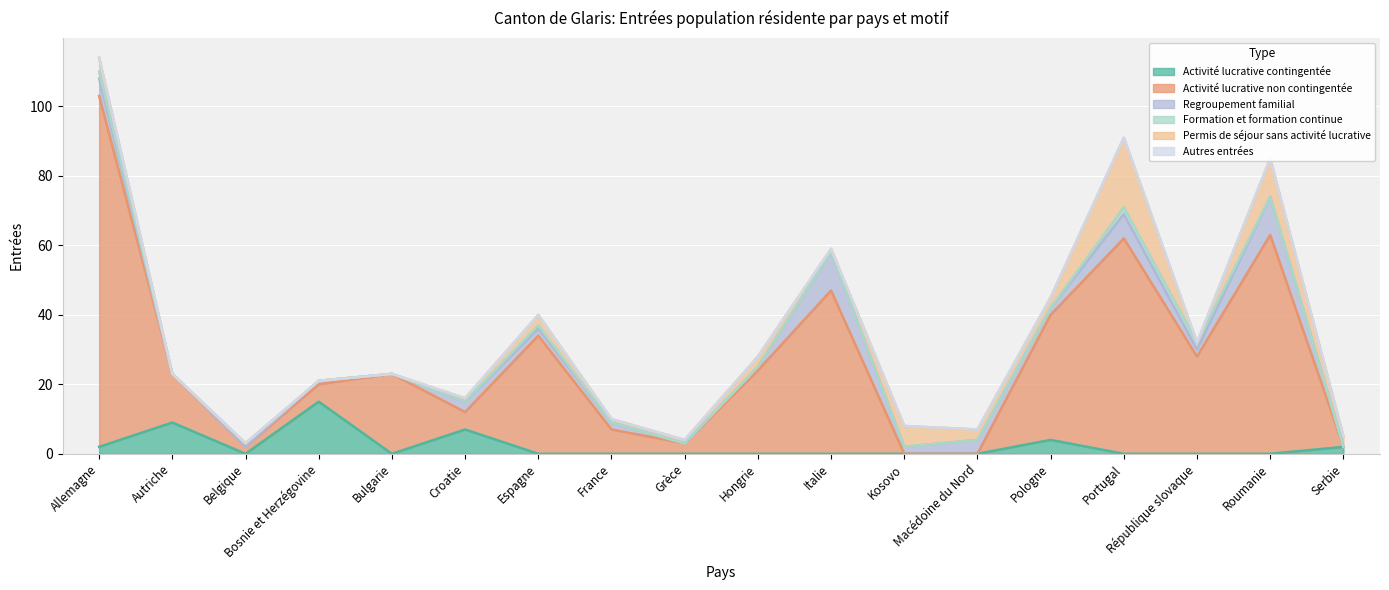

After their last crossing, which series has the higher values: Permis de séjour sans activité lucrative or Formation et formation continue?

Permis de séjour sans activité lucrative